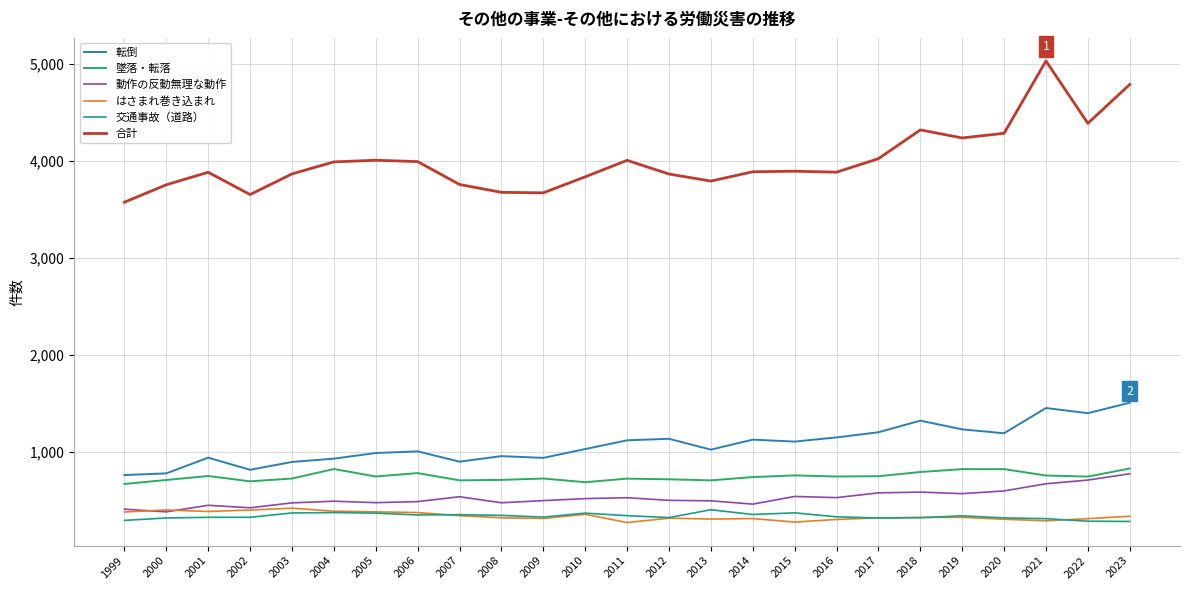

What is the total value across all series at 2012?

6838